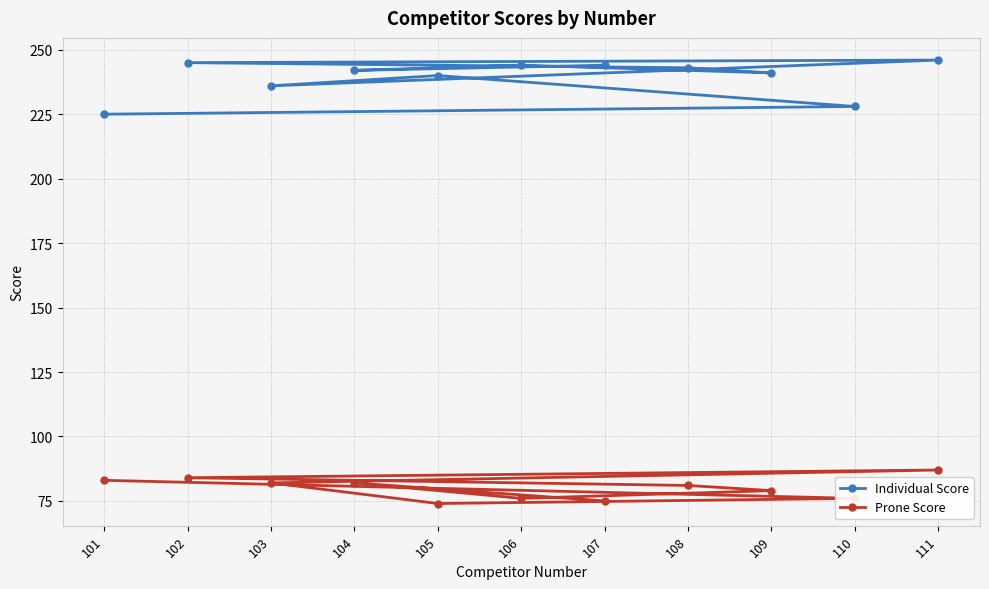

Reading right to left, list all the values displayed in this chart.

Individual Score: 111=246	110=228	109=241	108=243	107=244	106=244	105=240	104=242	103=236	102=245	101=225
Prone Score: 111=87	110=76	109=79	108=81	107=75	106=76	105=74	104=82	103=82	102=84	101=83